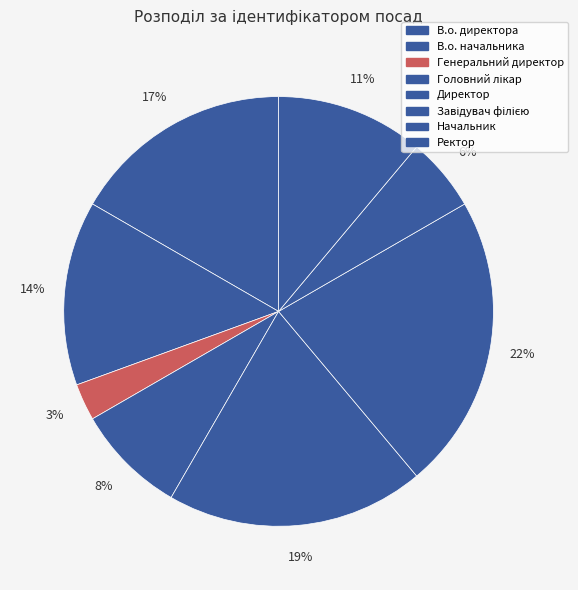

Which category has the biggest portion of the pie?

Завідувач філією